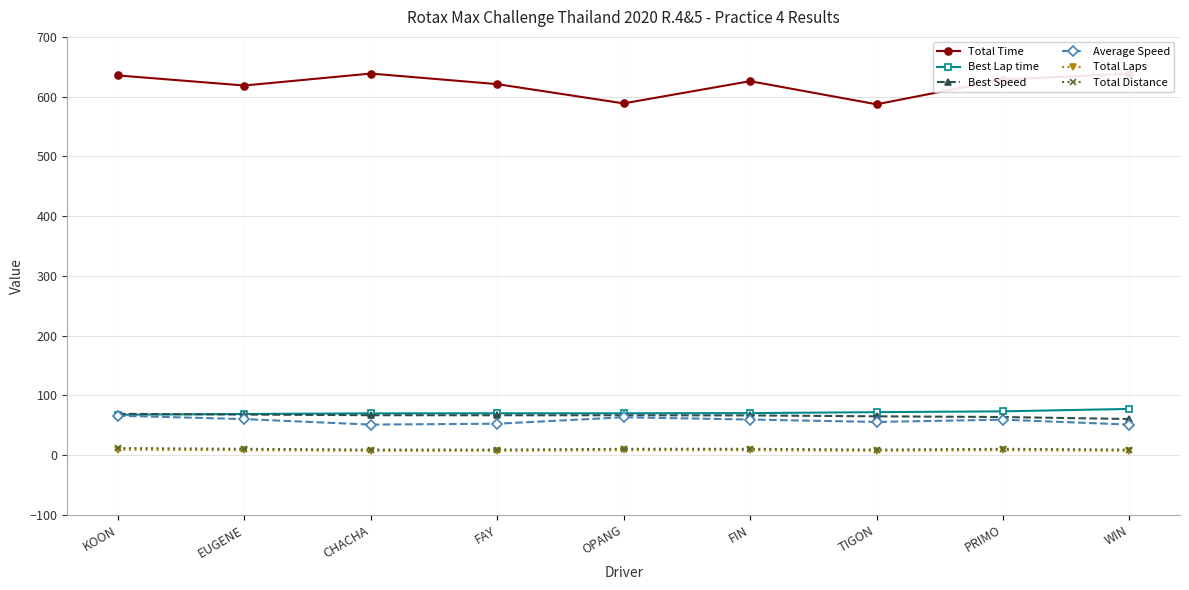

Count the number of data series in this chart.

6